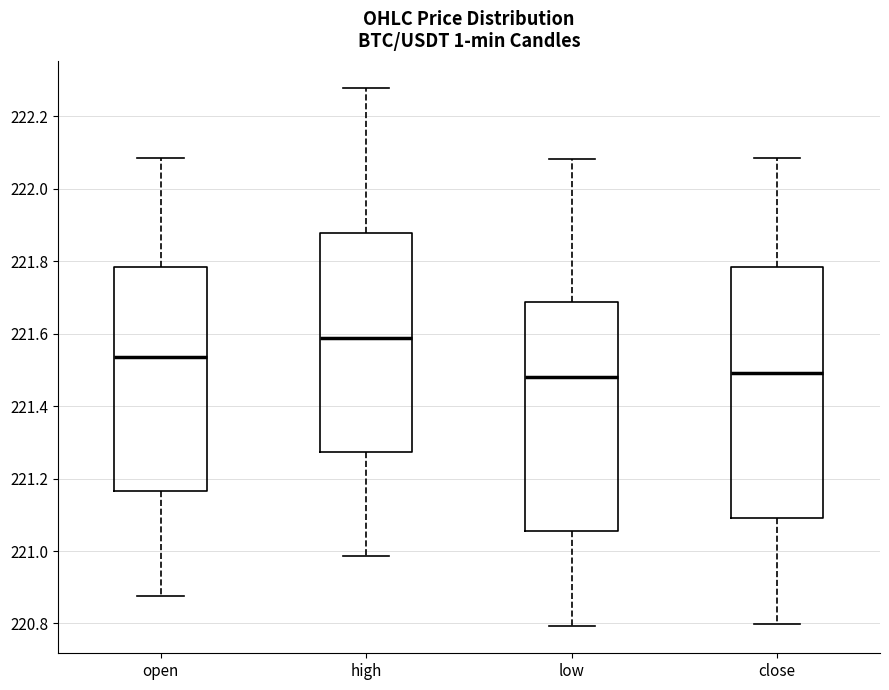

Reading left to right, read every box against the y-axis: the position of its median line, the range the box covers, and the ends of its whiskers. The values are not printed on the chart, so give them approximately, as read against the axis.

open: median 221.54, box 221.16 to 221.78, whiskers 220.88 to 222.08
high: median 221.58, box 221.28 to 221.88, whiskers 220.98 to 222.28
low: median 221.48, box 221.06 to 221.68, whiskers 220.80 to 222.08
close: median 221.50, box 221.10 to 221.78, whiskers 220.80 to 222.08